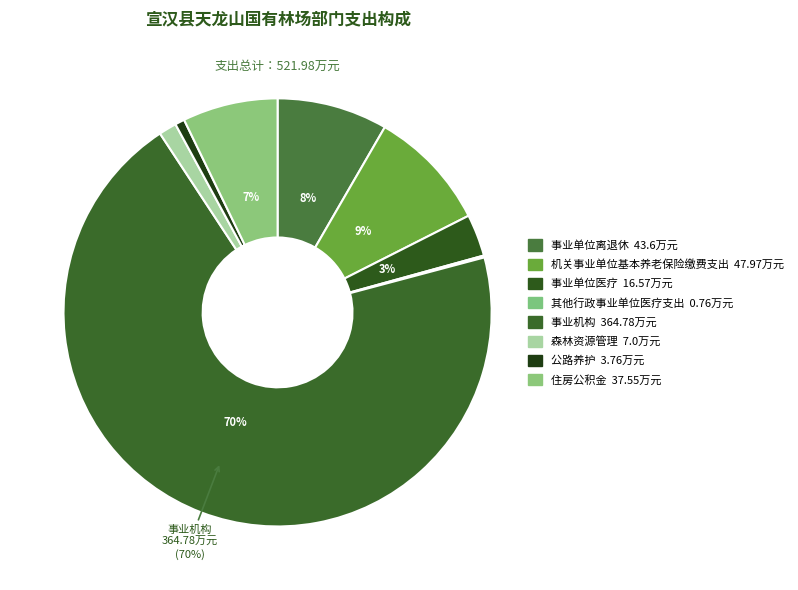

Is 事业单位离退休 the majority of the pie?

No